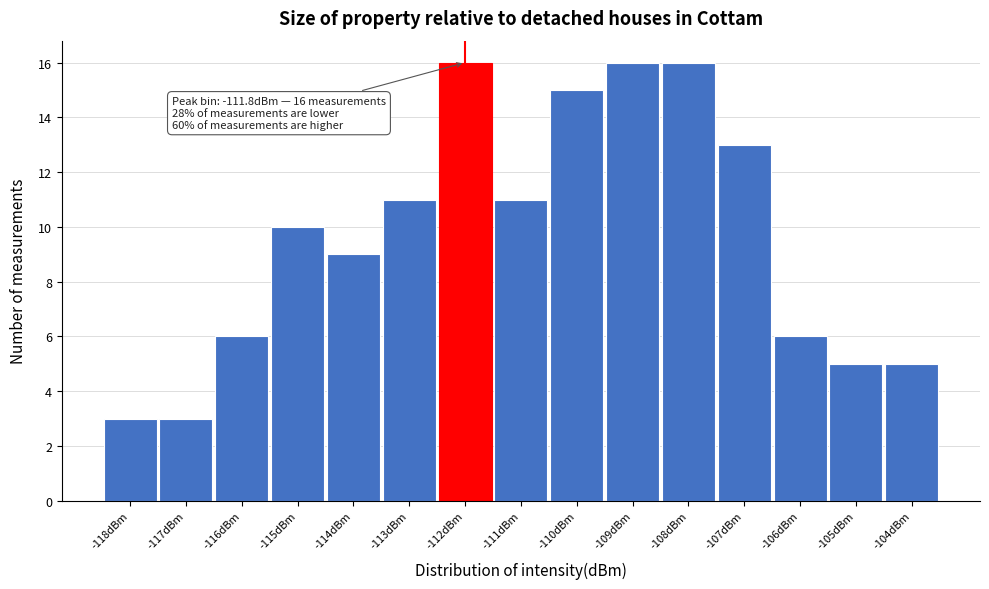

Reading left to right, extract all data points from this chart.

3	3	6	10	9	11	16	11	15	16	16	13	6	5	5